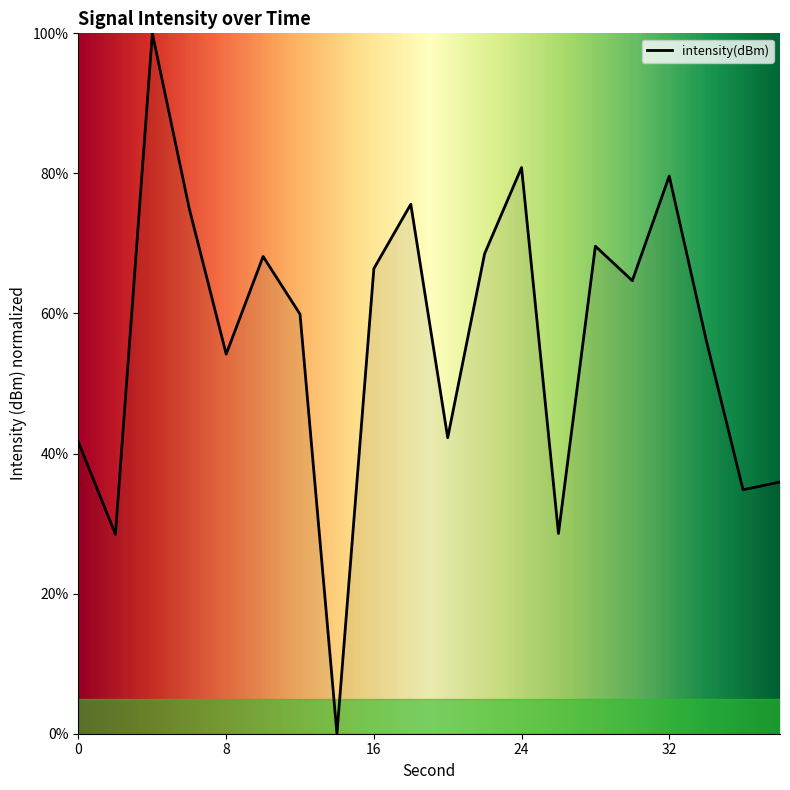

What is the difference between the maximum and minimum values?

100.0